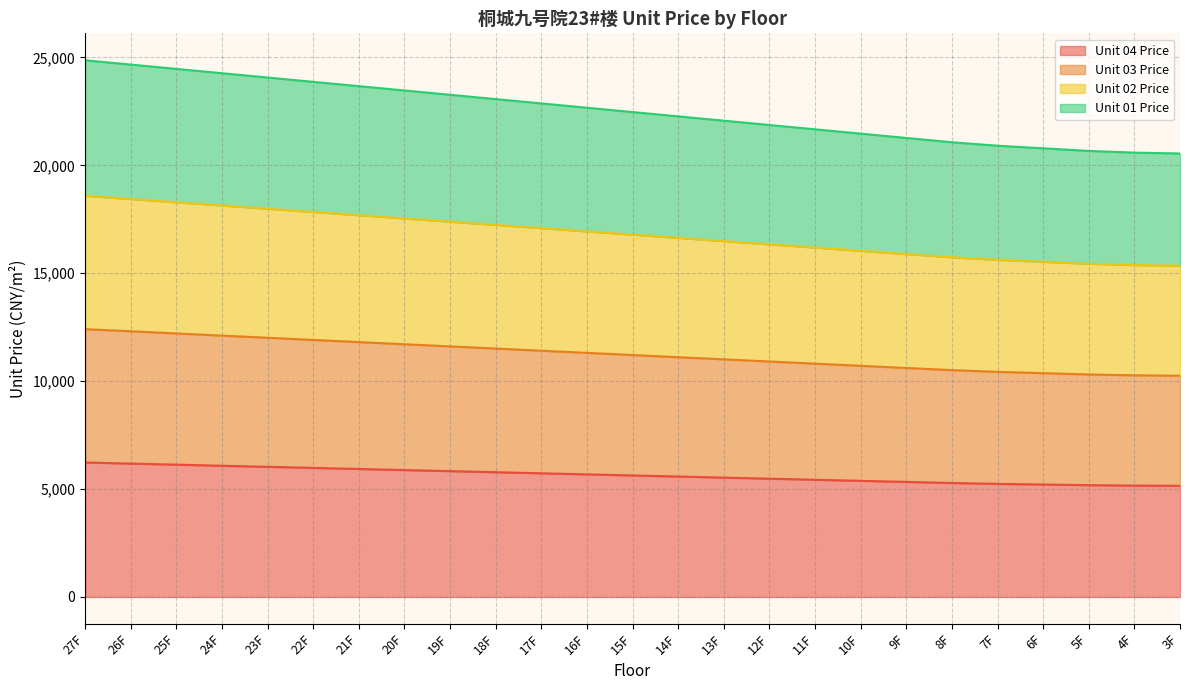

Does the chart have visible grid lines?

Yes